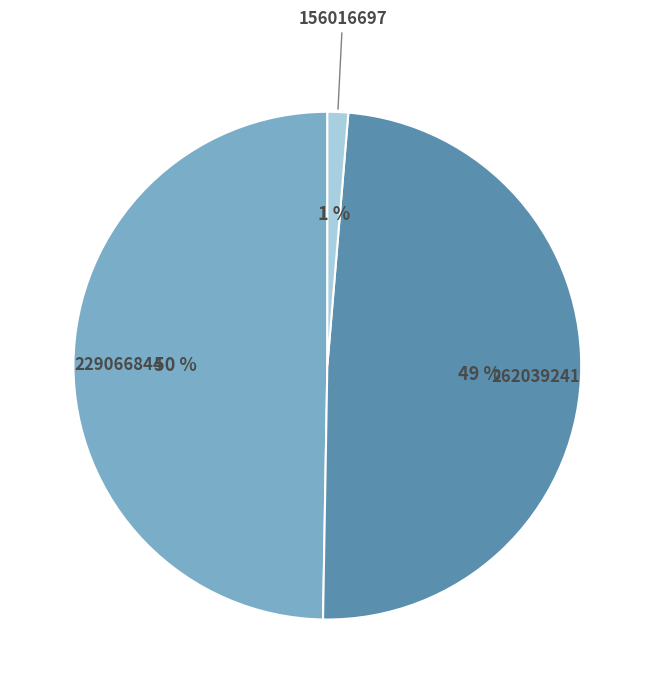

Is there any slice that represents more than half of the pie?

No